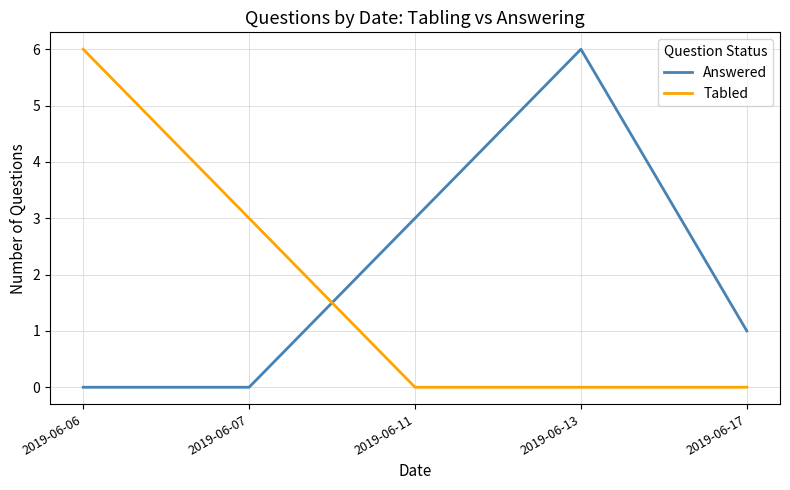

True or false: Tabled and Answered intersect in this chart.

True